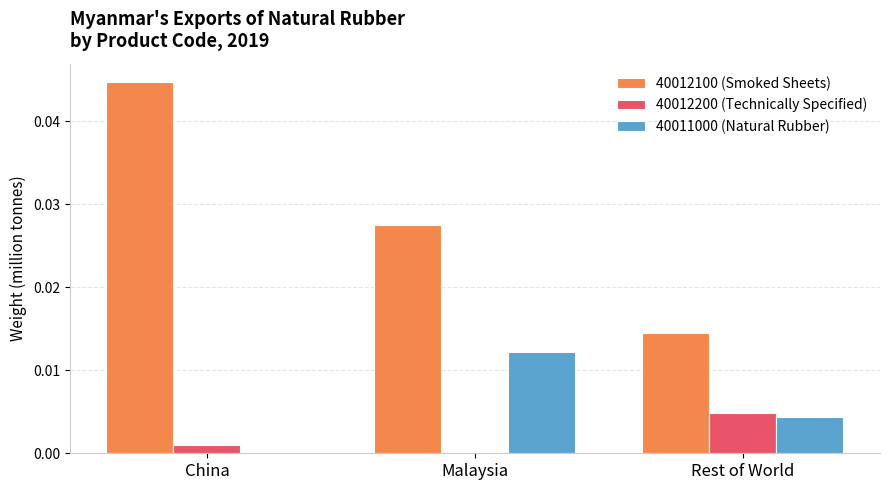

Which category has the highest value across all series?

China